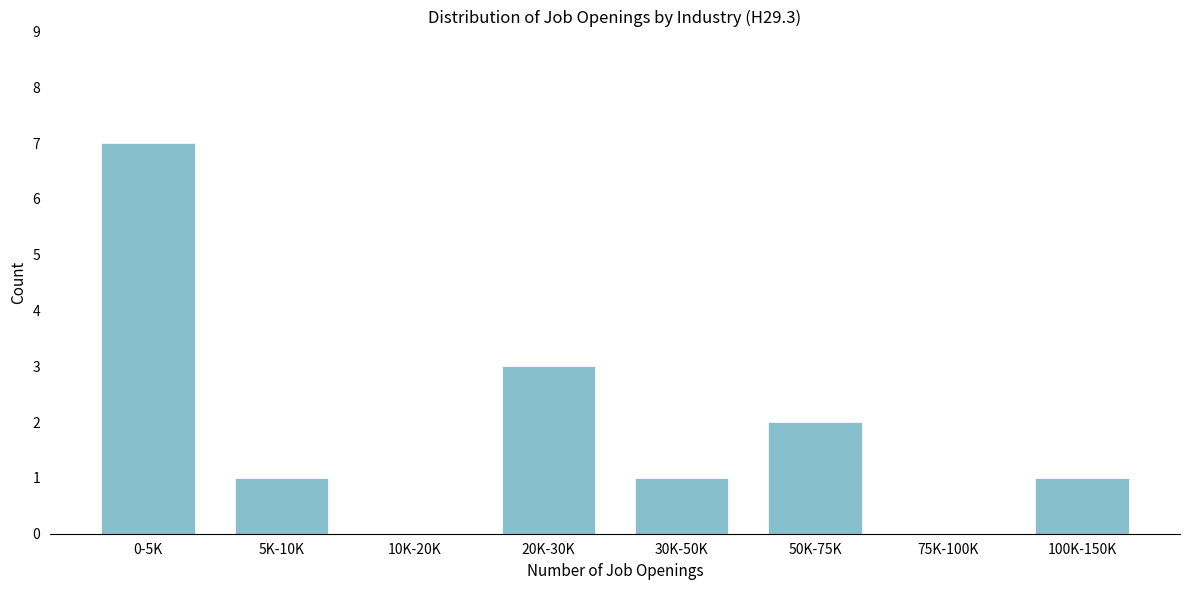

Reading left to right, transcribe all the data shown in this chart.

0-5K=7	5K-10K=1	10K-20K=0	20K-30K=3	30K-50K=1	50K-75K=2	75K-100K=0	100K-150K=1